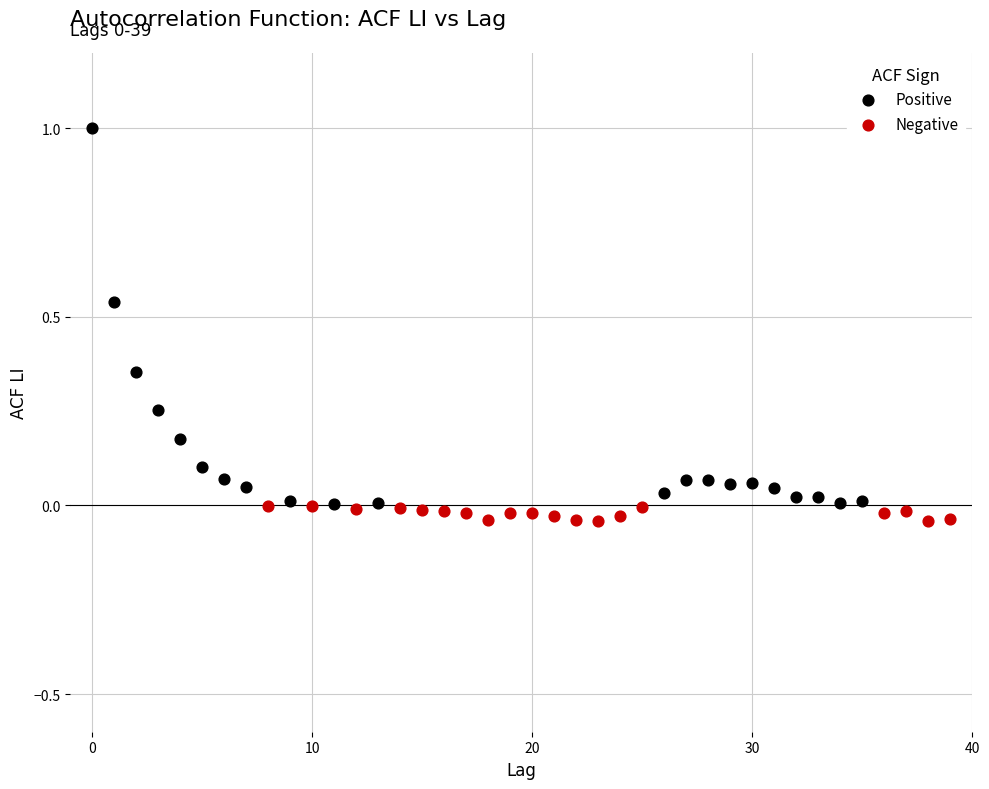

Which series contains the highest Y value?

Positive